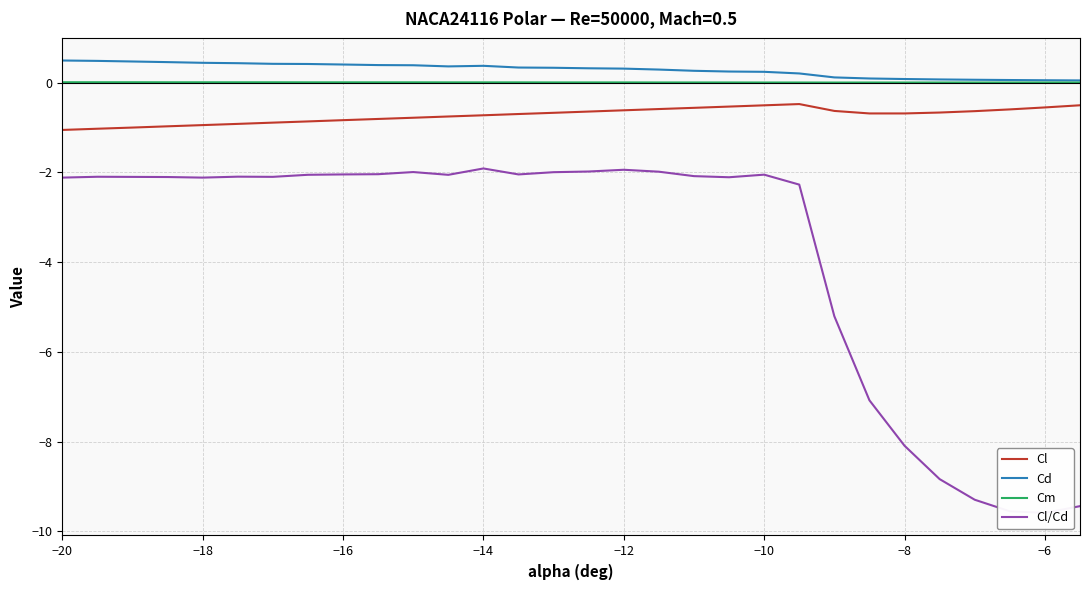

True or false: Cl and Cm cross at least once.

False